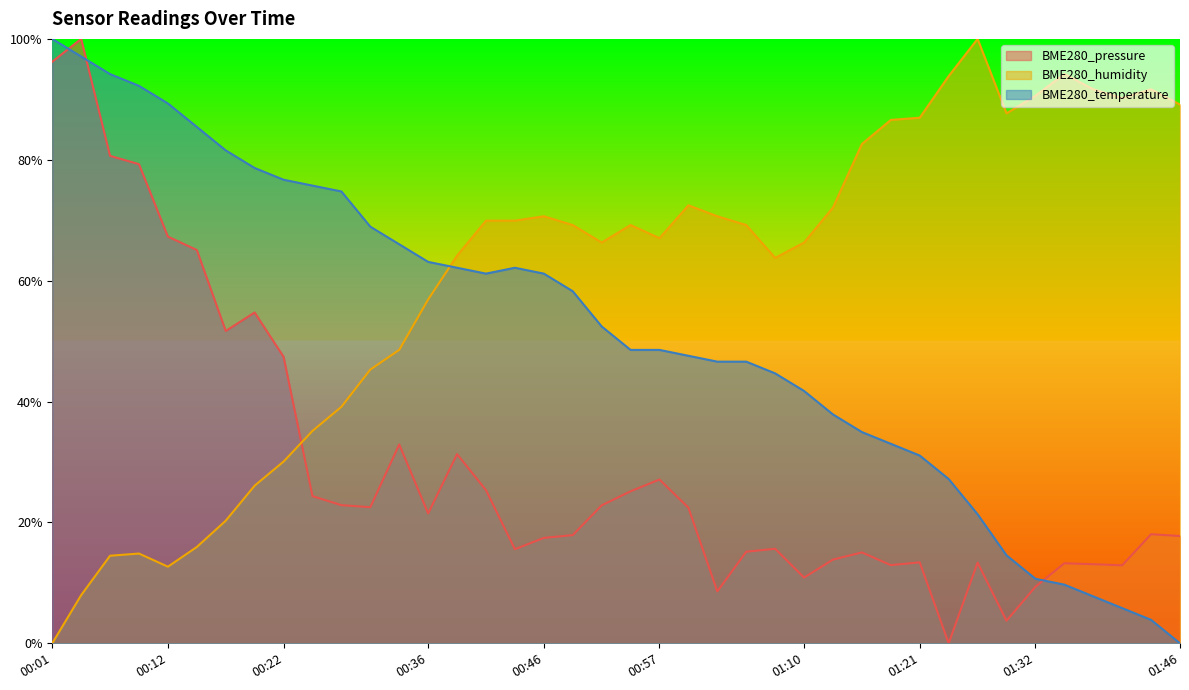

What position from the left is 00:17?

7